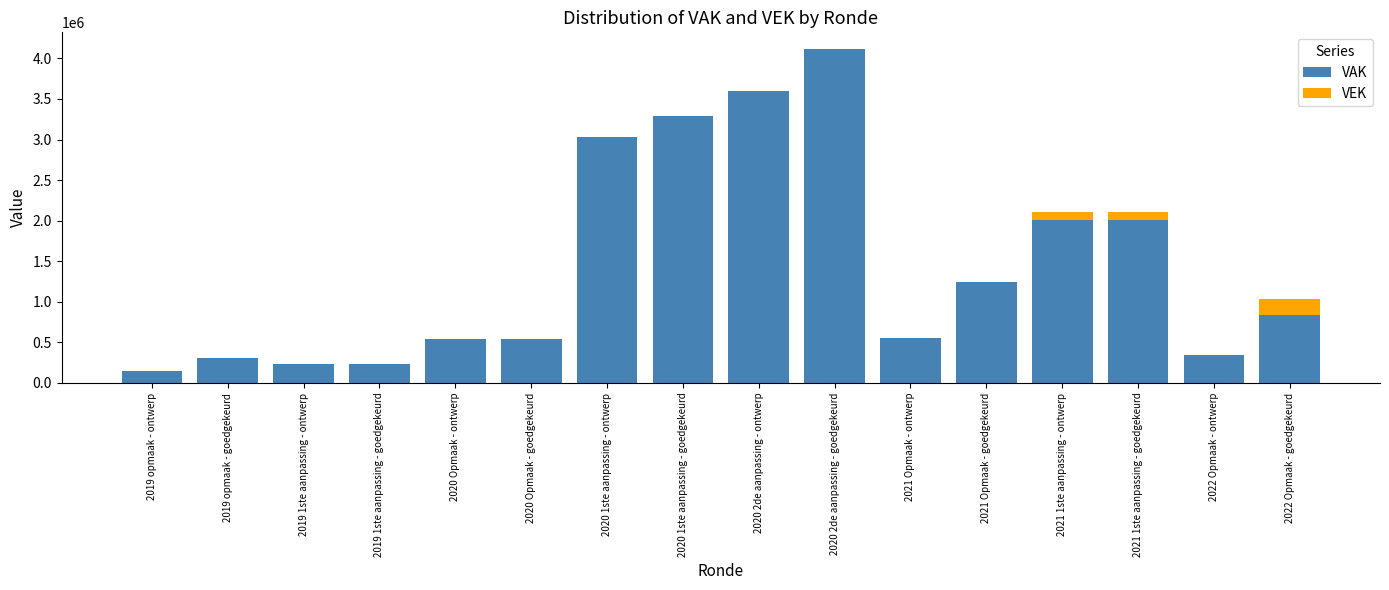

What are all the series names shown in the legend?

VAK, VEK